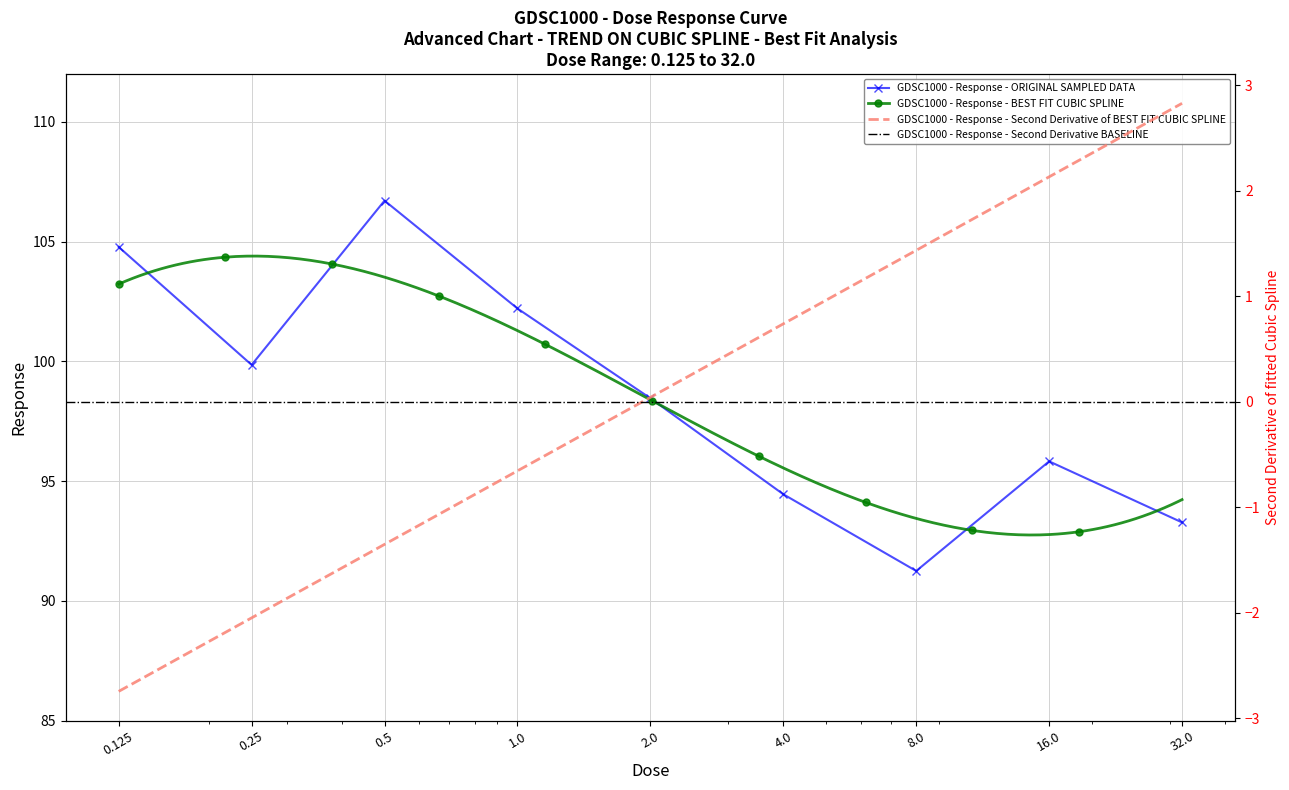

What is the minimum value shown in the chart?

91.3